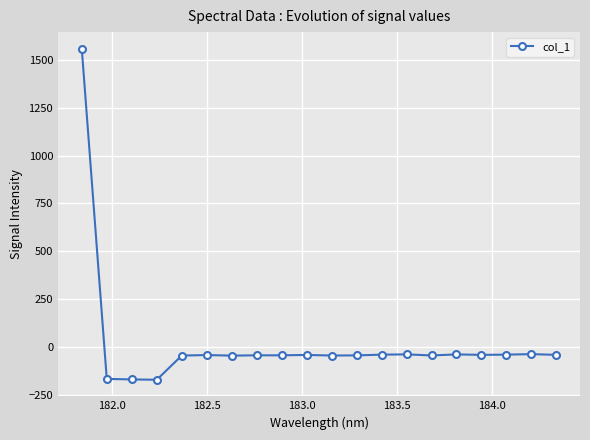

What is the minimum value shown in the chart?

-171.8